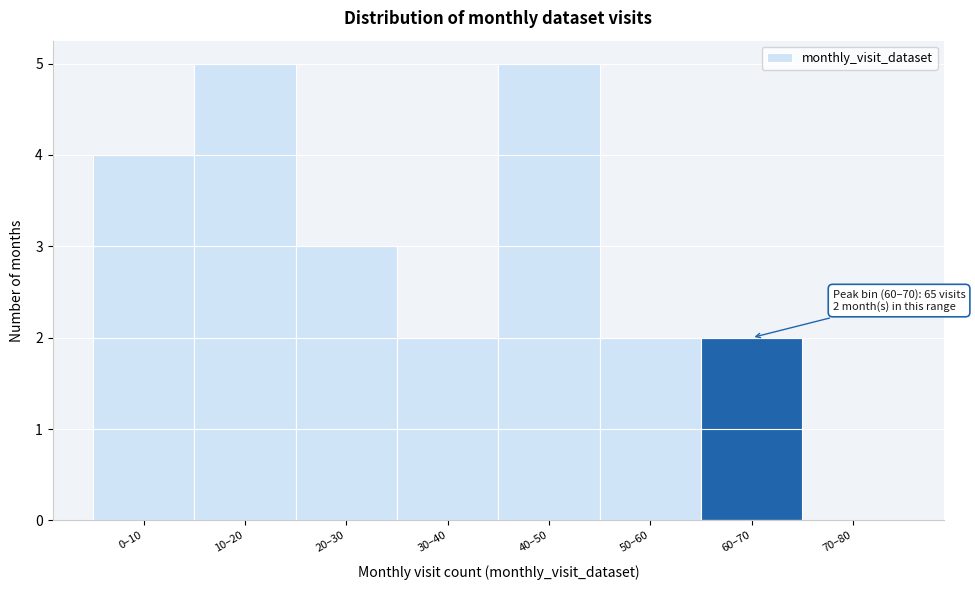

Reading right to left, what are all the values shown in this chart?

70–80=0	60–70=2	50–60=2	40–50=5	30–40=2	20–30=3	10–20=5	0–10=4